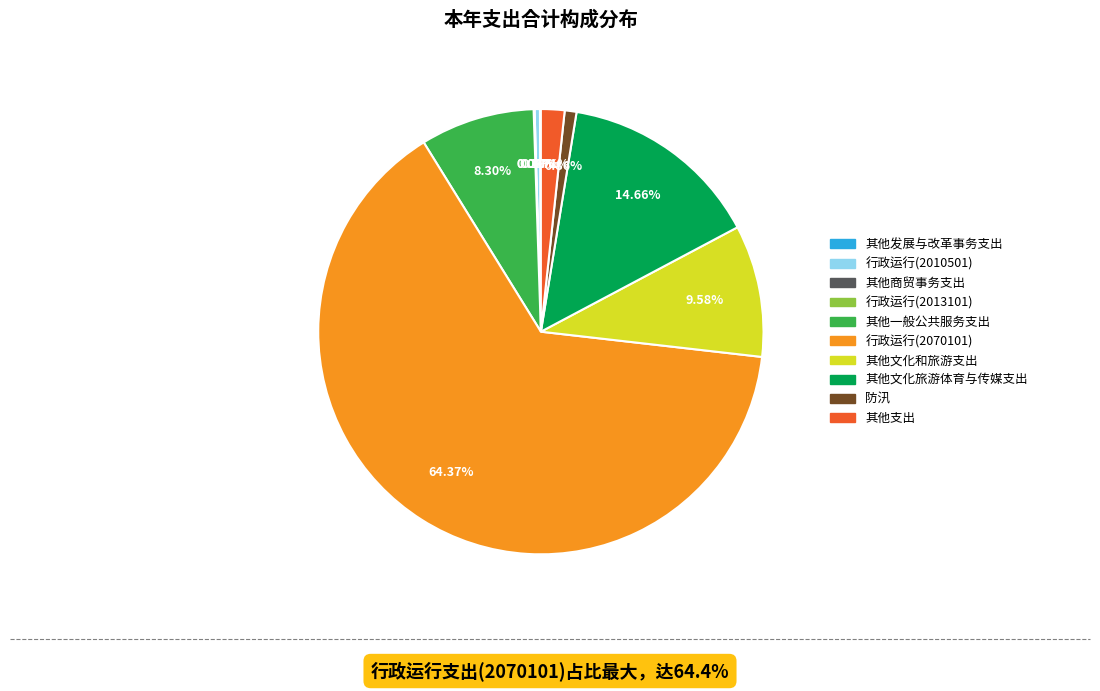

Is there a majority slice in this chart?

Yes